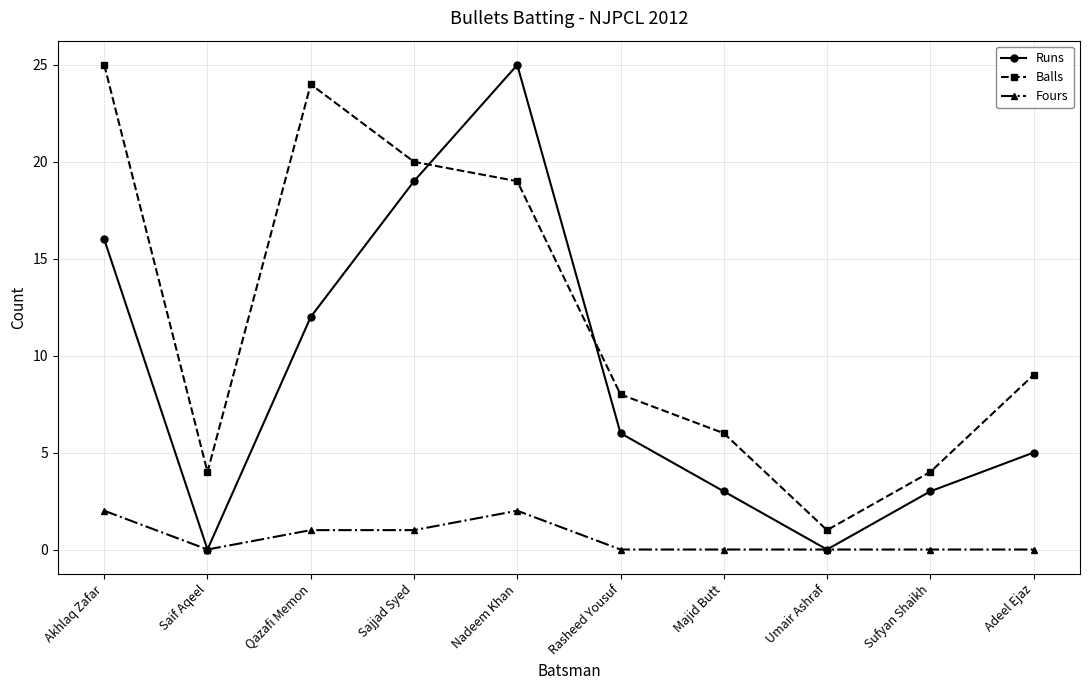

What are all the series names shown in the legend?

Runs, Balls, Fours